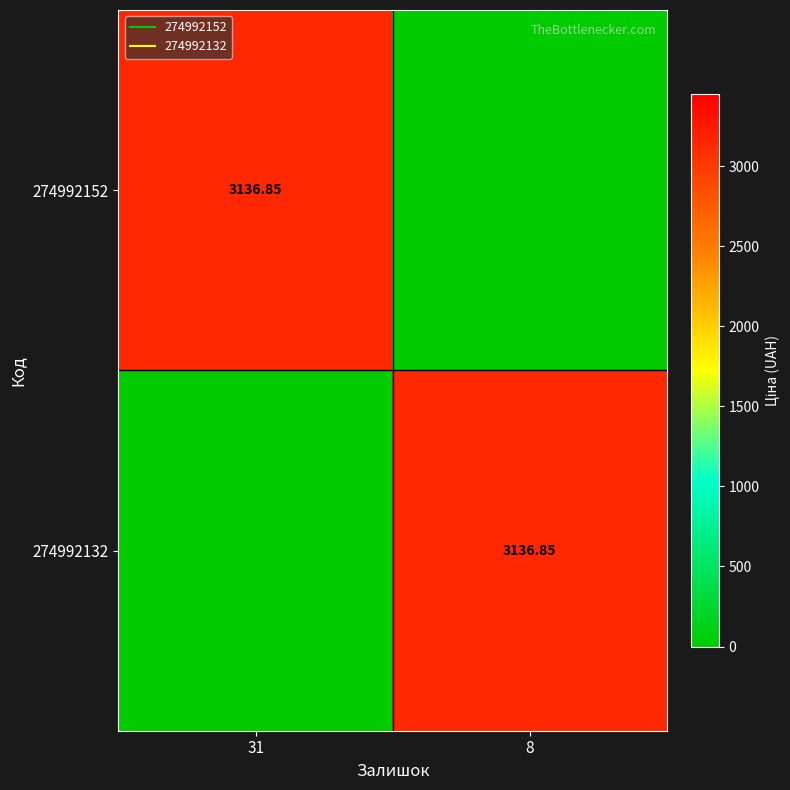

At which category does the chart reach its minimum across all series?

8